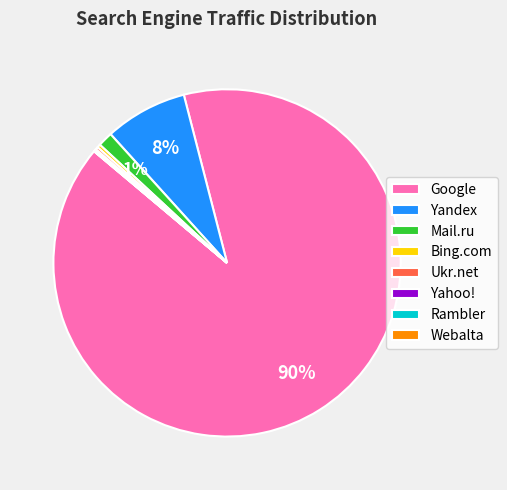

What is the largest slice in the pie chart?

Google